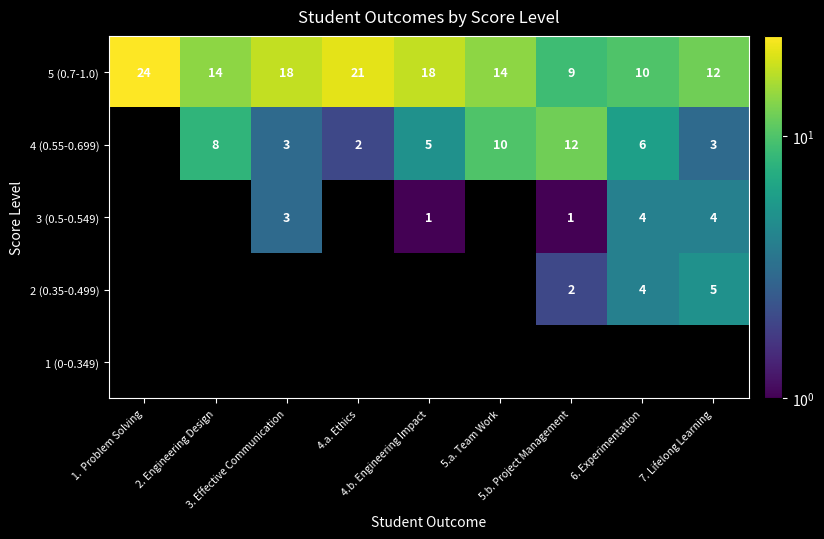

How many series are shown in this chart?

5